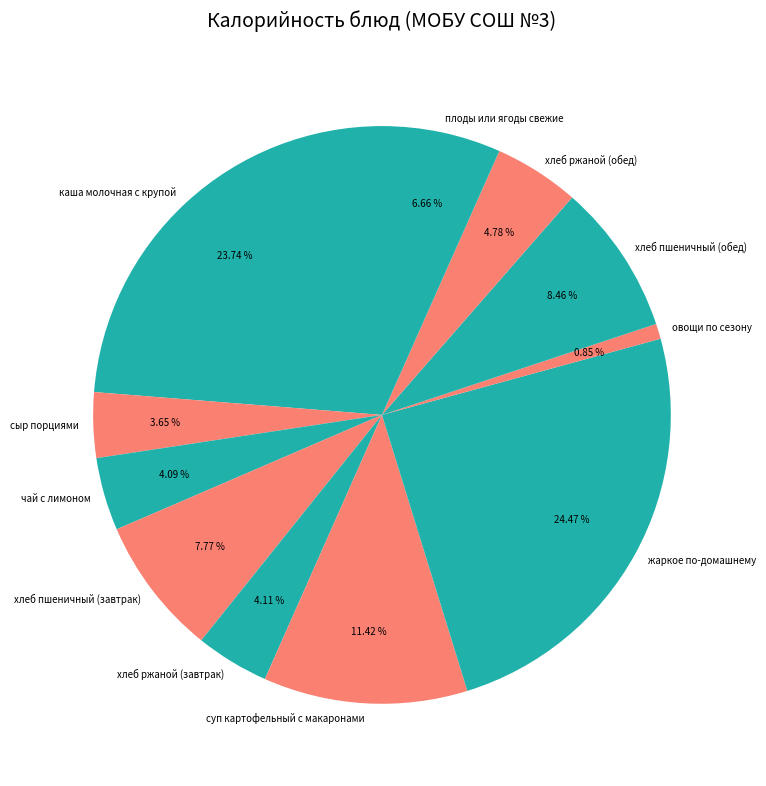

To the nearest percent, what percentage of the pie is каша молочная c крупой?

24%